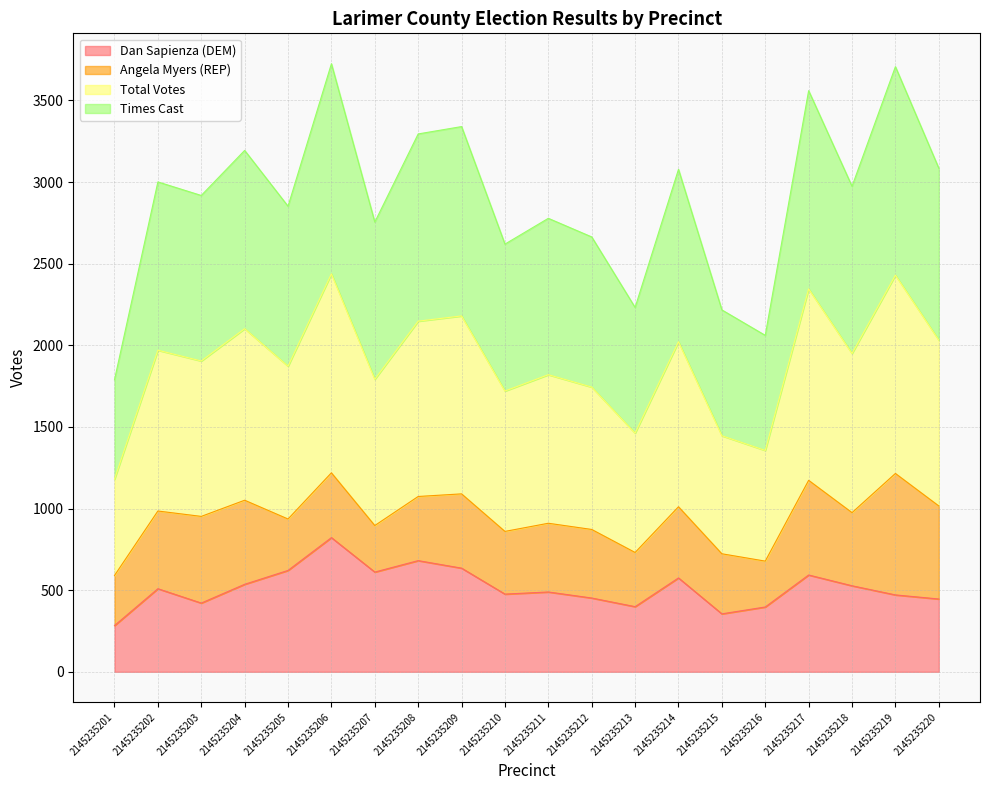

How many lines are shown in the chart?

4